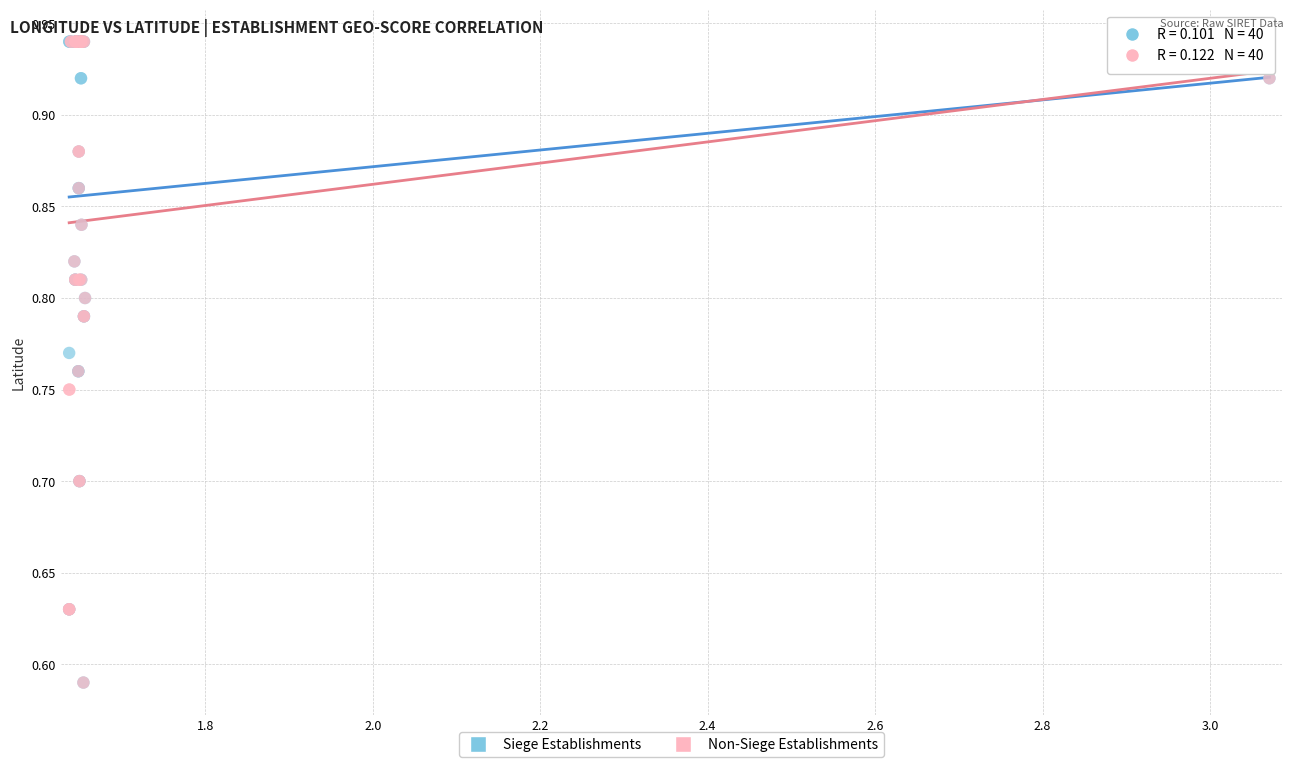

What are all the series names shown in the legend?

Siege Establishments, Non-Siege Establishments